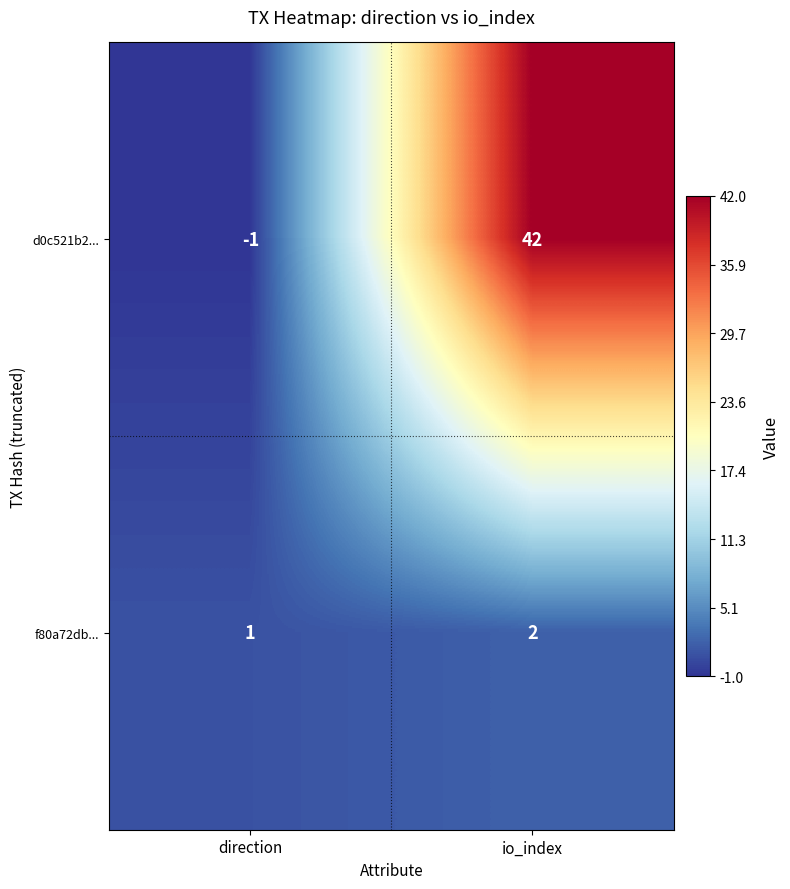

Which category has the lowest value across all series?

direction